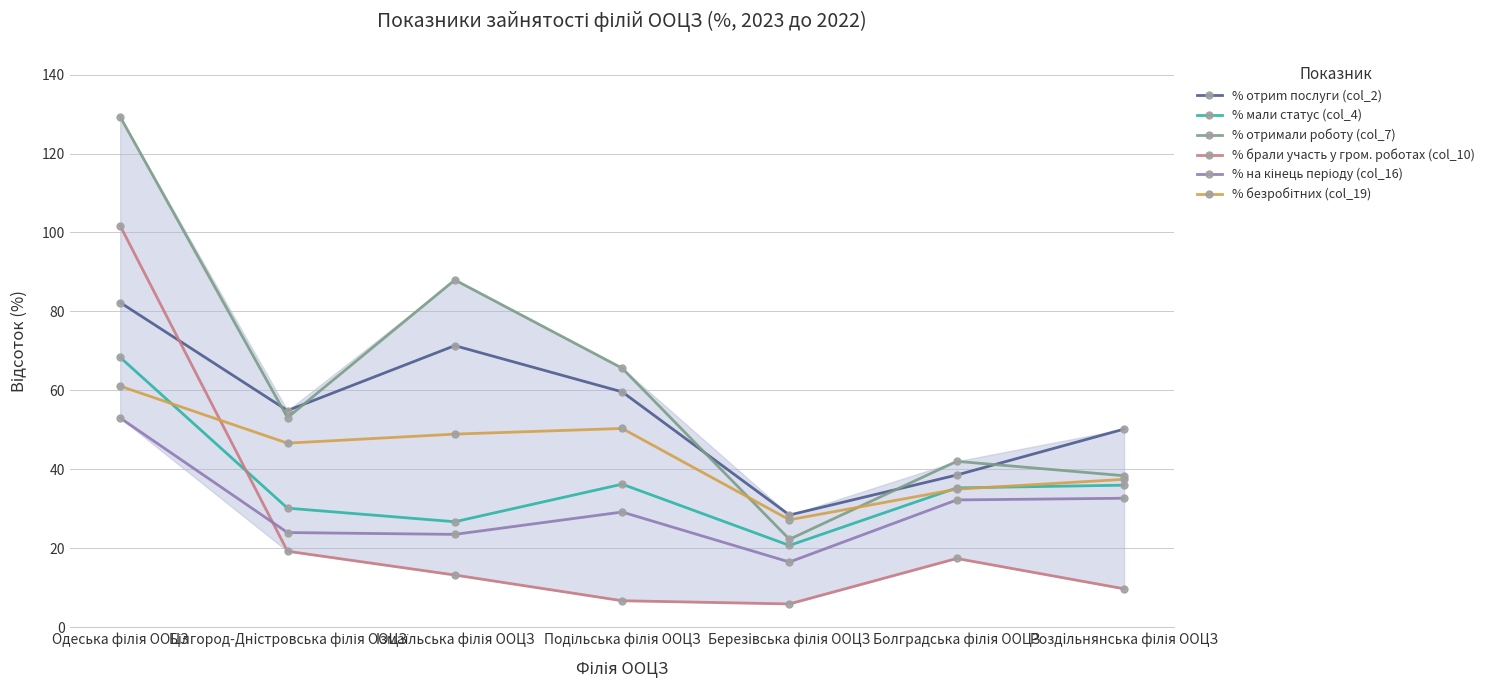

How many lines are shown in the chart?

6